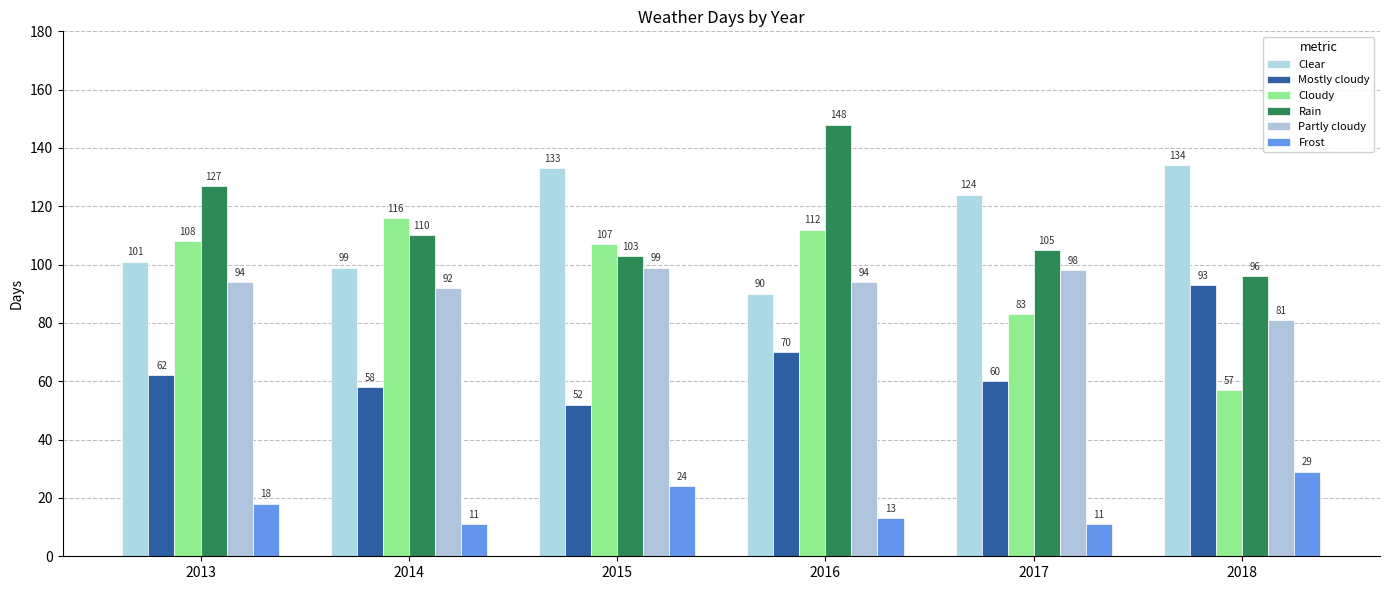

What is the difference between the second highest and minimum values in the Mostly cloudy series?

18